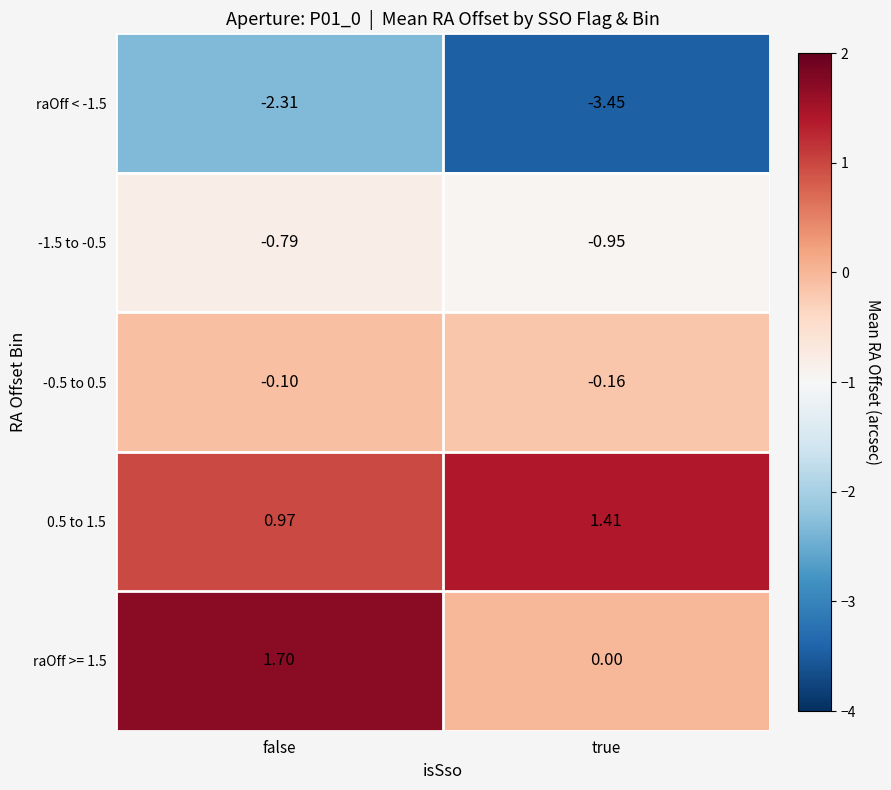

At which label is -1.5 to -0.5 closest to 0?

false